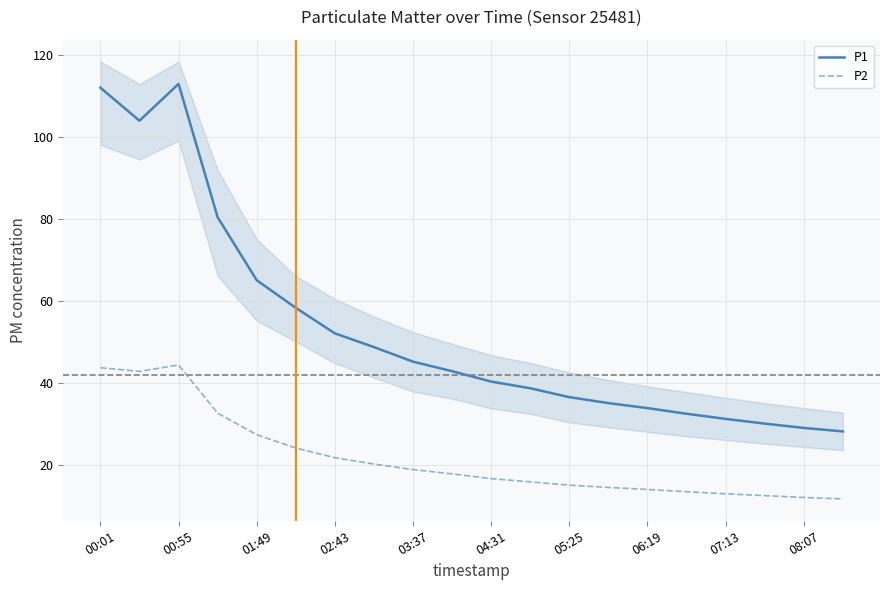

Where is the first local maximum for P2?

00:55